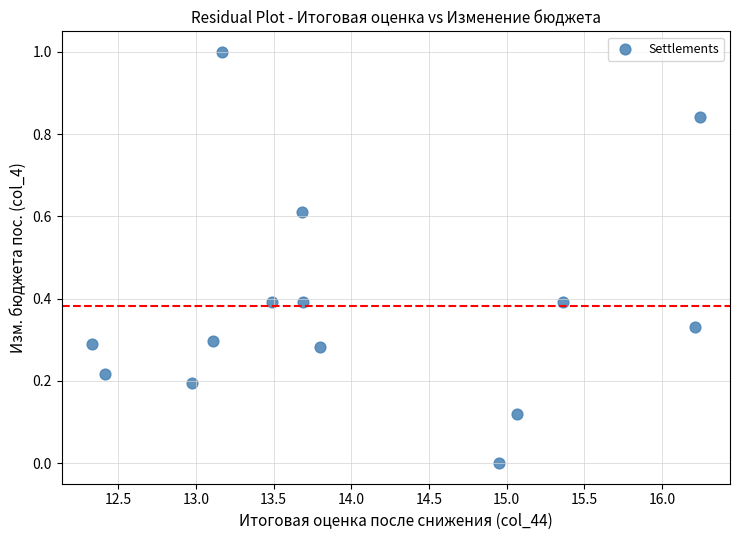

What is the range of X values (max minus min)?

3.9